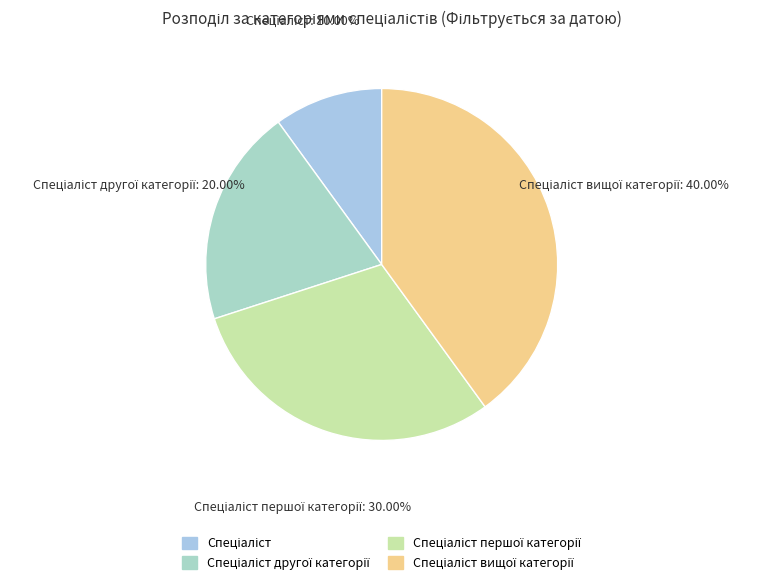

What is the largest slice in the pie chart?

Спеціаліст вищої категорії